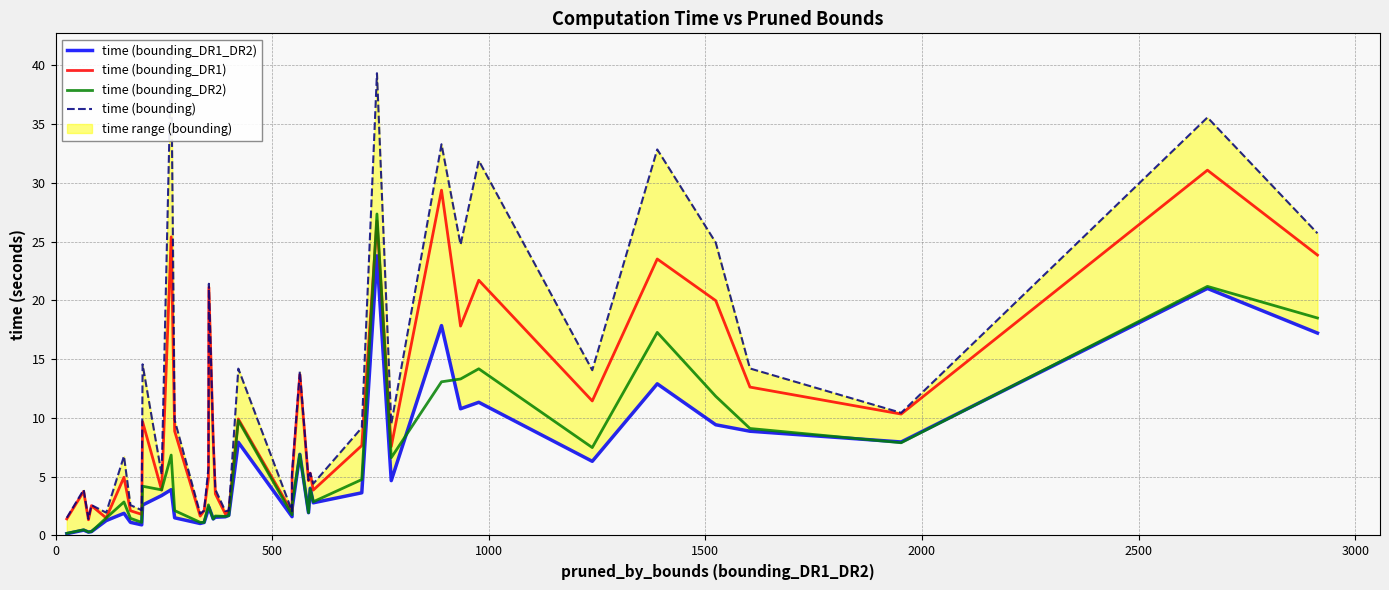

True or false: time (bounding) and time (bounding_DR1_DR2) cross at least once.

False